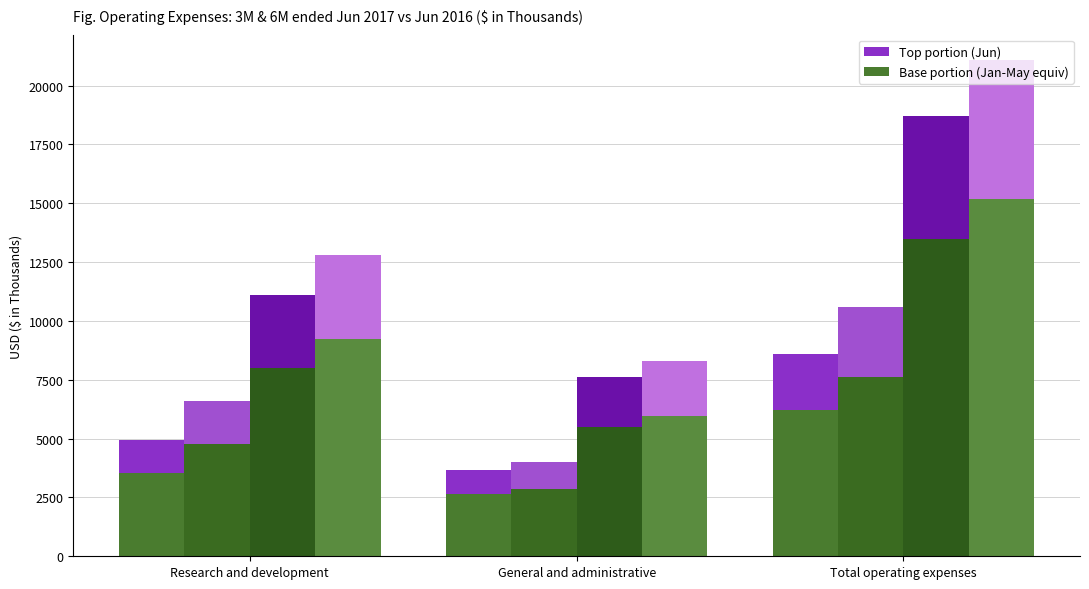

How many bars are there in each group?

4